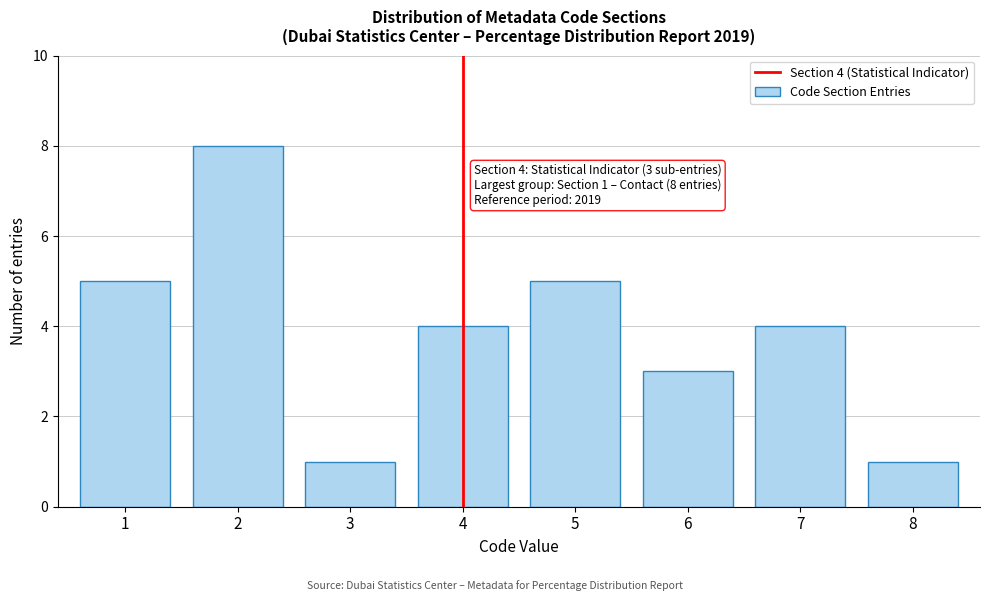

Reading right to left, extract all data points from this chart.

8=1	7=4	6=3	5=5	4=4	3=1	2=8	1=5